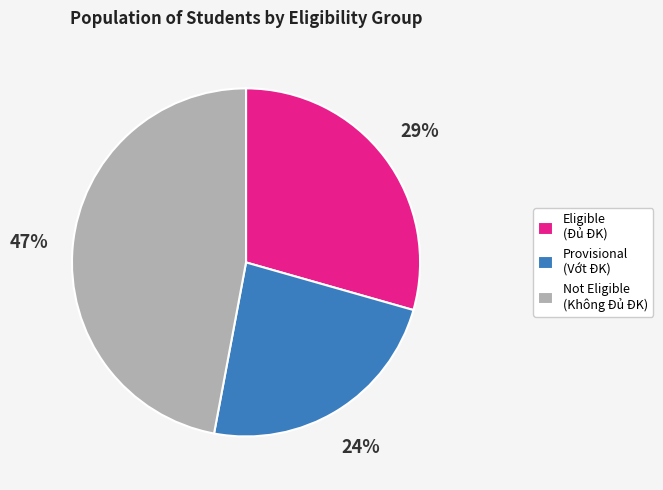

Count the number of slices in the pie.

3